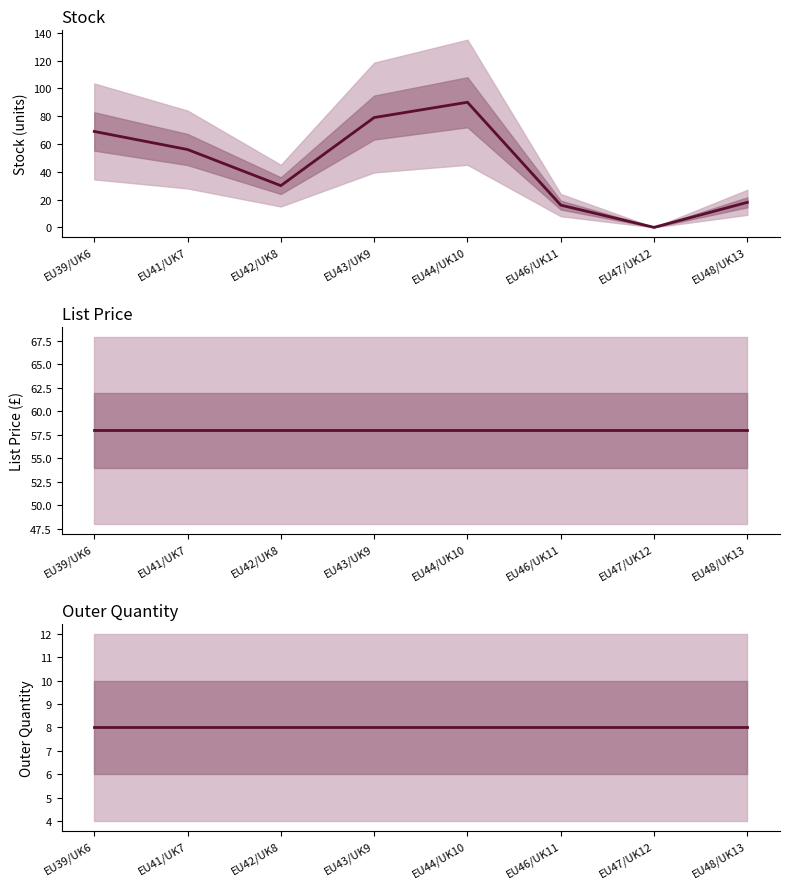

Which series changed the most between EU42/UK8 and EU43/UK9?

Stock